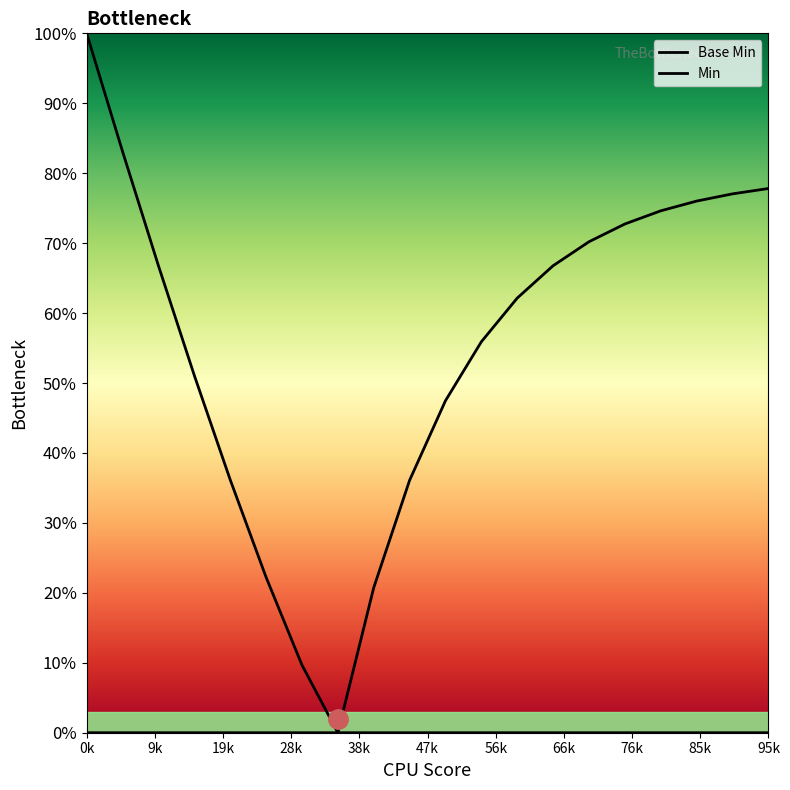

True or false: Base Min has more than 0 points higher than both neighbors.

False